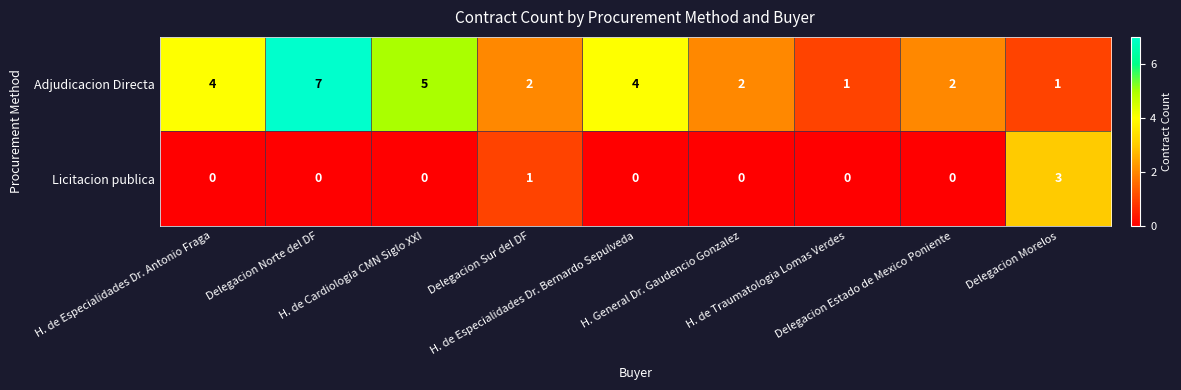

List the series in order of their overall mean, highest first.

Adjudicacion Directa, Licitacion publica